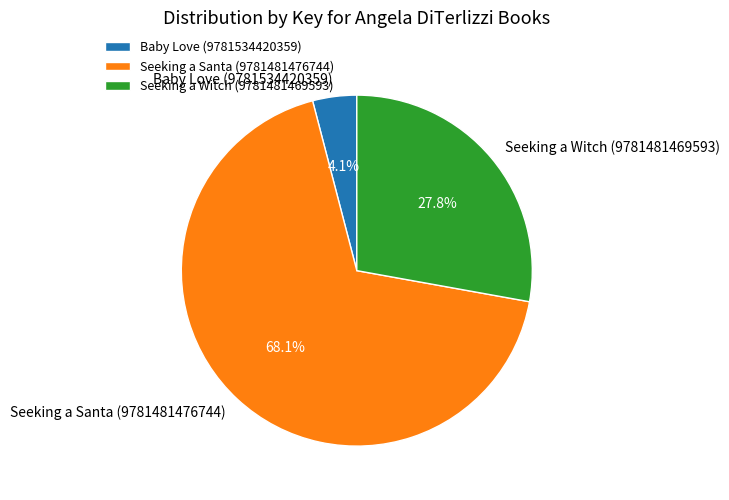

Is it true that Seeking a Witch (9781481469593) is 17% of the pie?

False